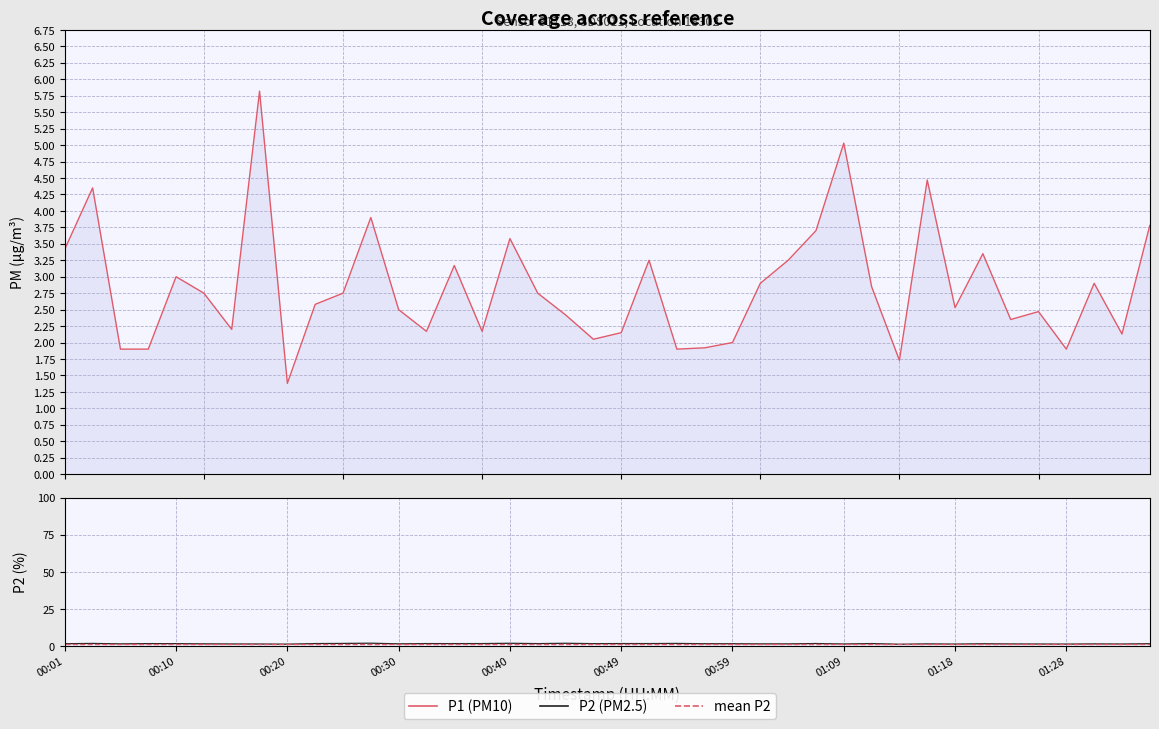

True or false: P2 and P1 cross at least once.

False